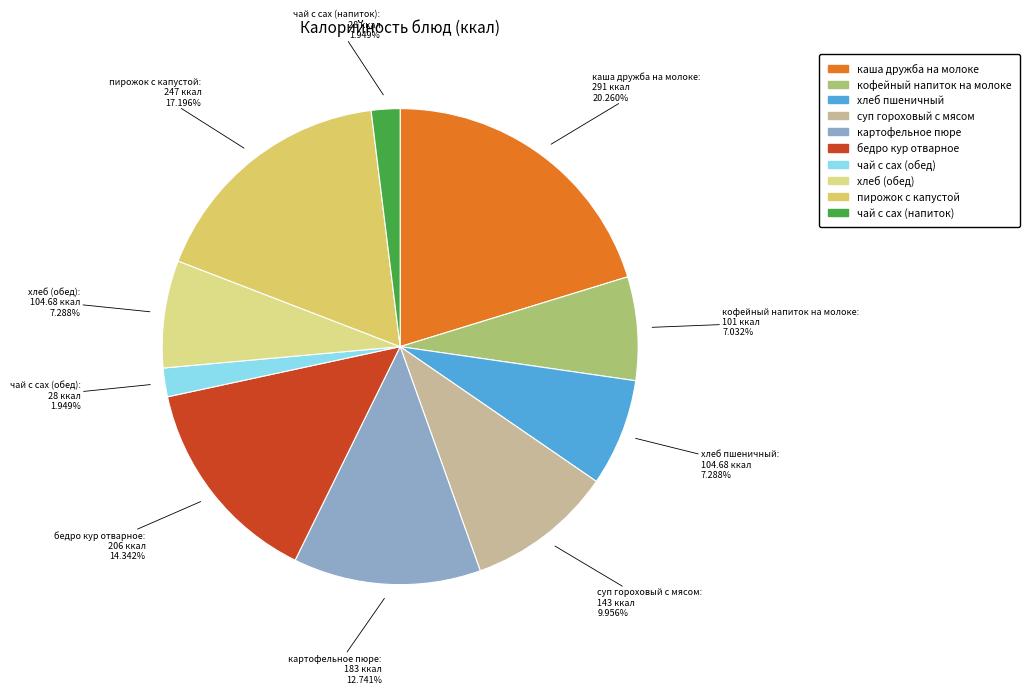

To the nearest percent, what portion does каша дружба на молоке represent?

20%